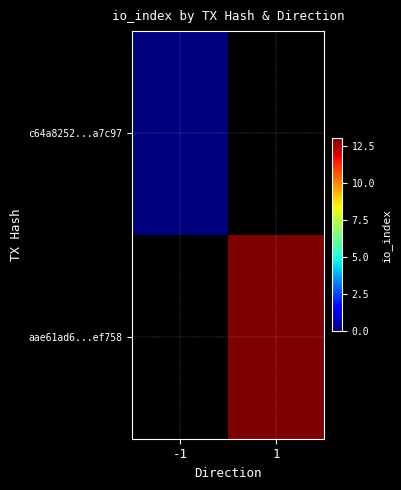

Which label corresponds to the smallest value in the chart?

-1